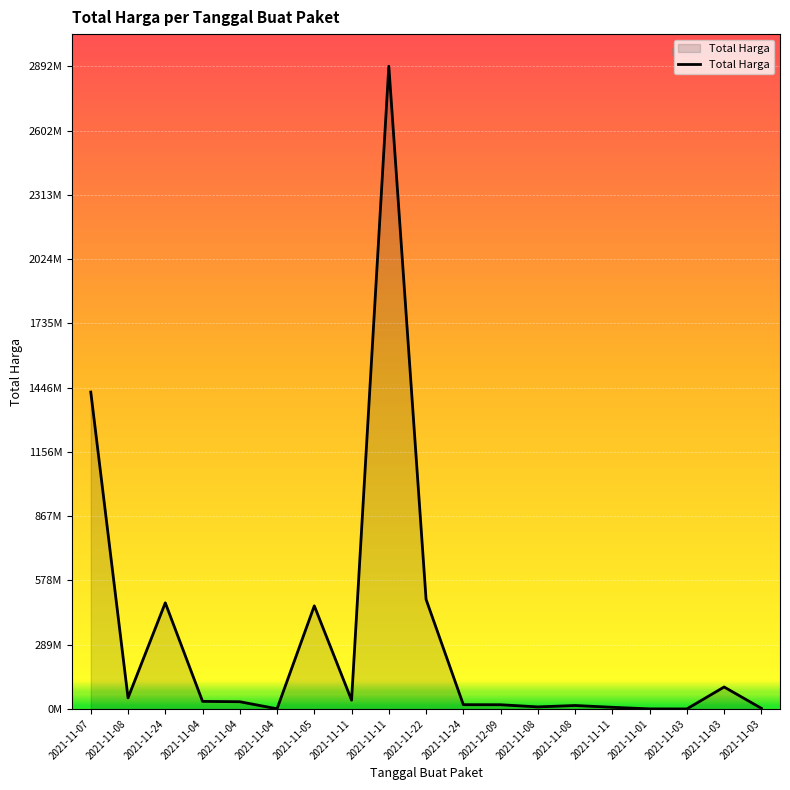

Does the chart have visible grid lines?

Yes